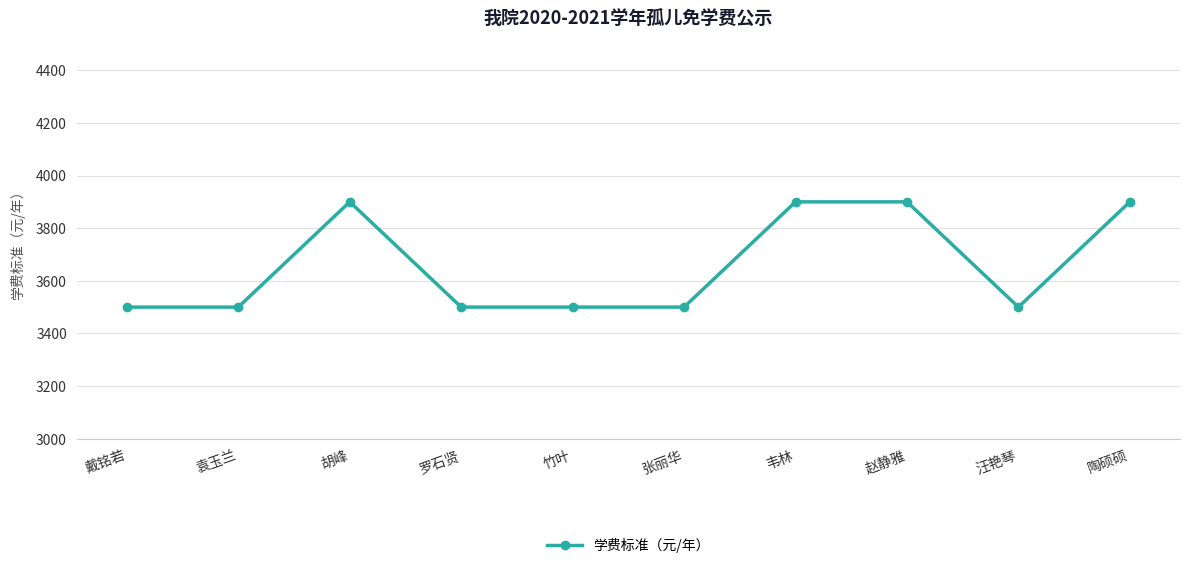

Which has a higher value, 汪艳琴 or 胡峰?

胡峰